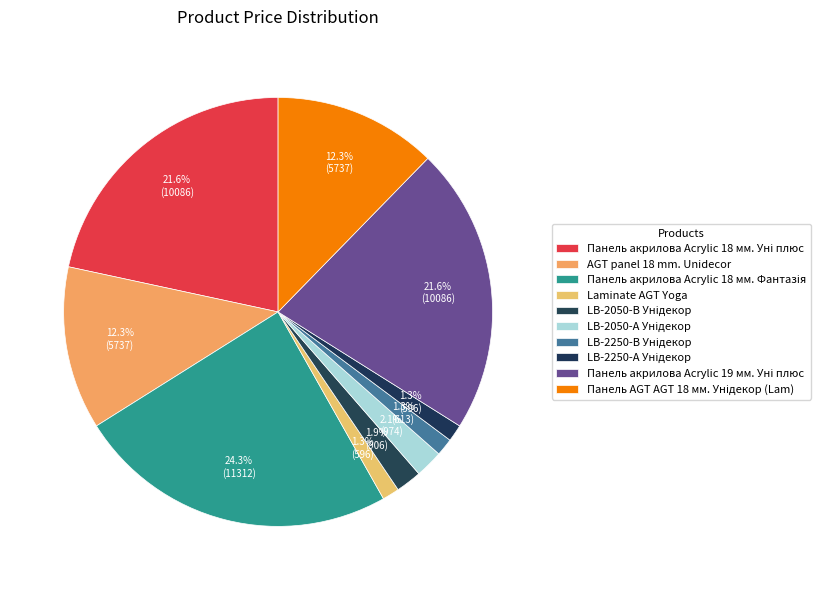

How many segments does this pie chart have?

10